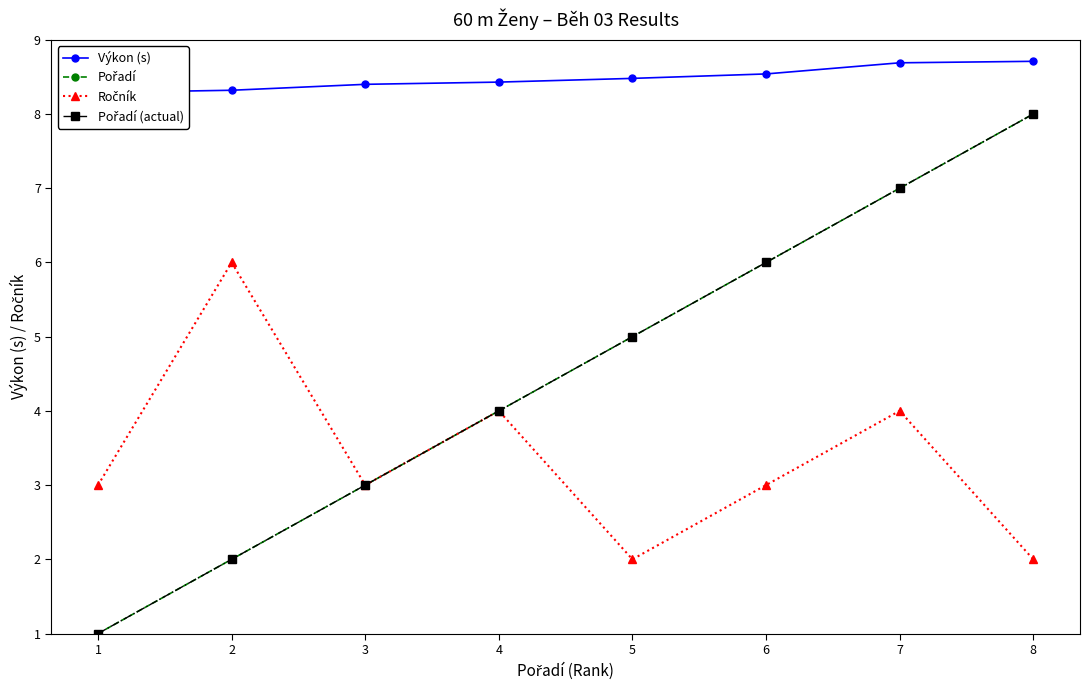

What is the value of the Pořadí point at the 3rd from the left?

3.0